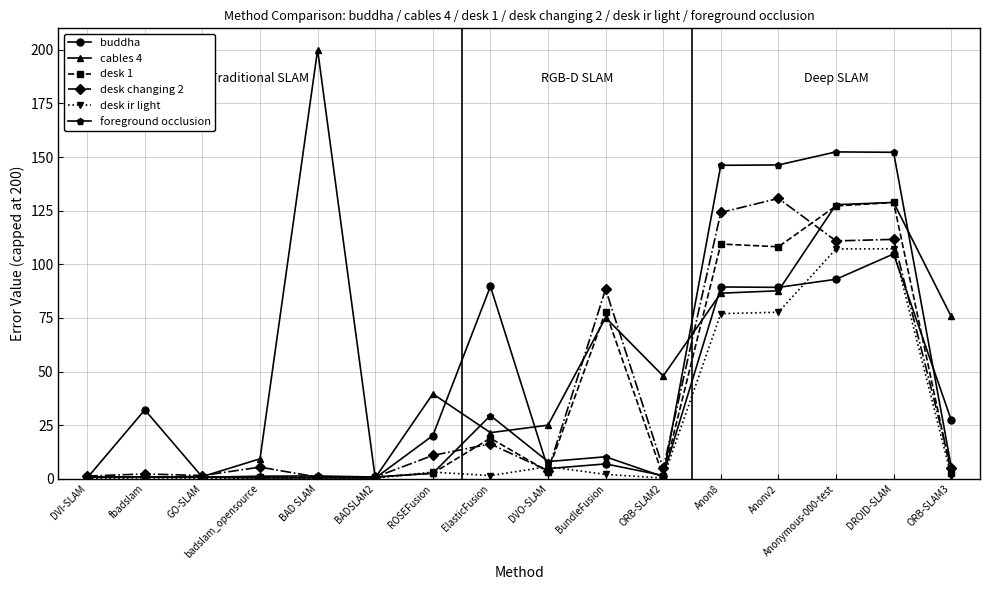

What is the spread (max minus min) of values at DROID-SLAM?

47.4